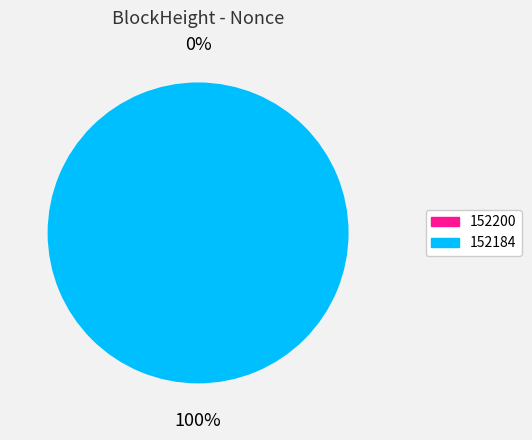

Does 152200 account for over 50% of the chart?

No